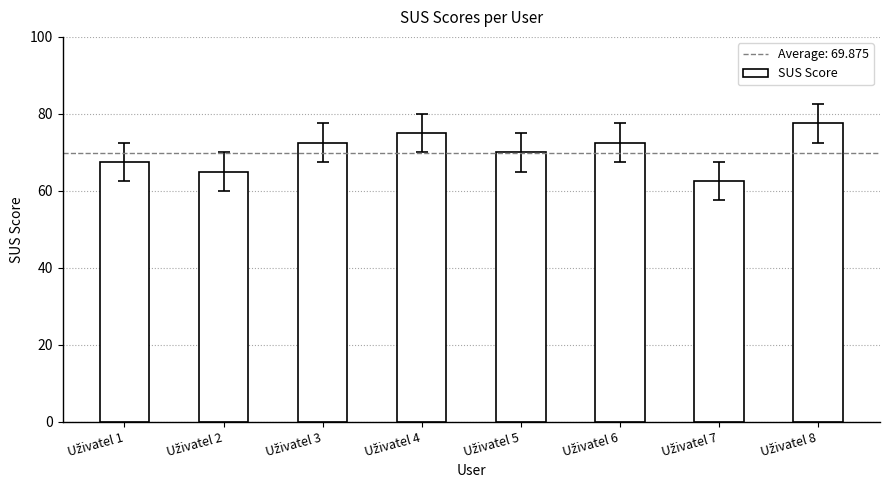

What is the average value?

70.3